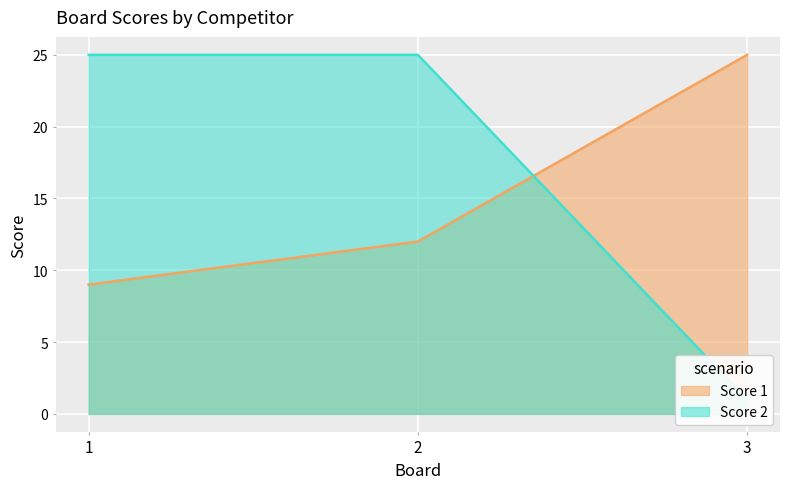

Reading left to right, what are all the values shown in this chart?

Score 1: 9	12	25
Score 2: 25	25	1